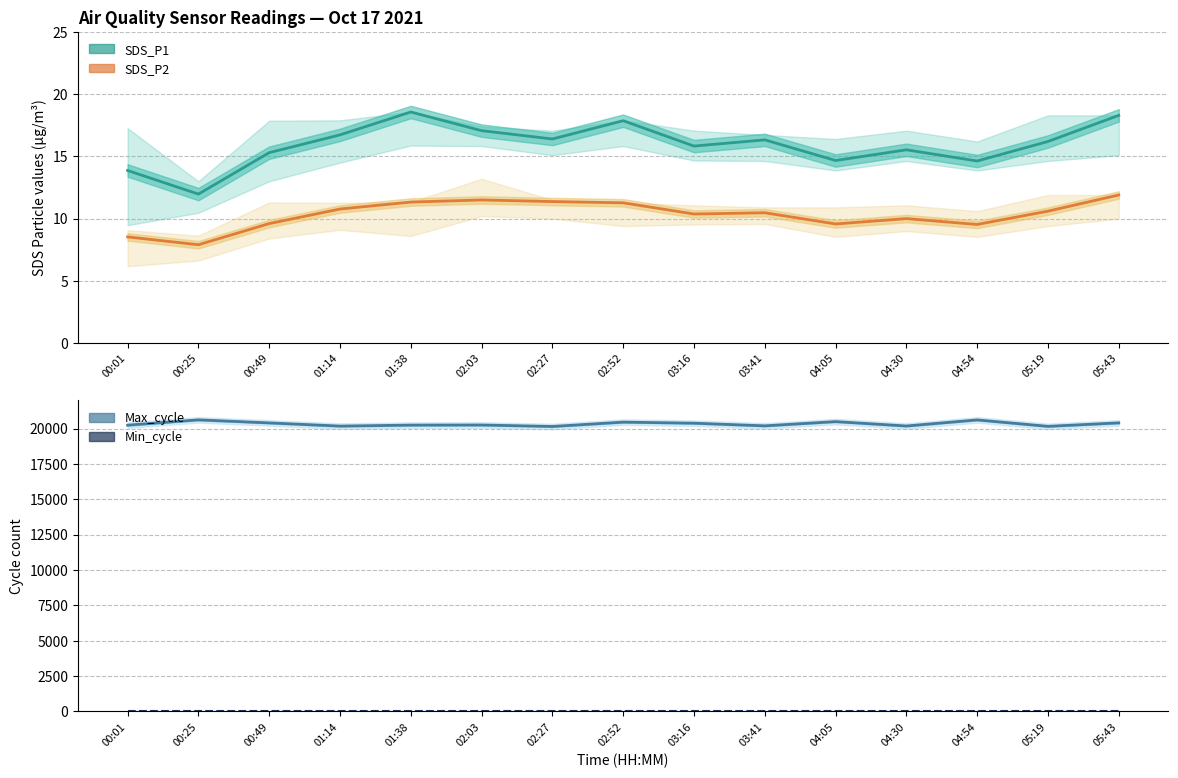

Which series has the largest range (max minus min)?

Max_cycle